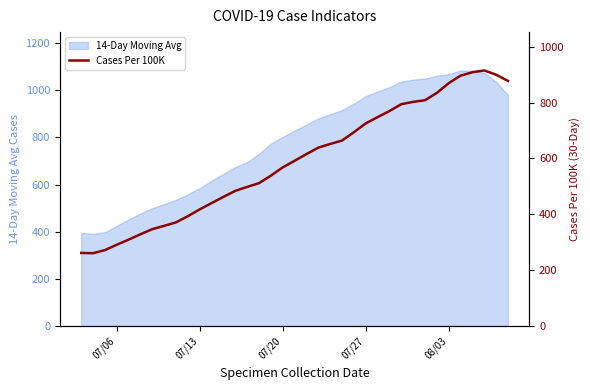

Does the chart have visible grid lines?

No